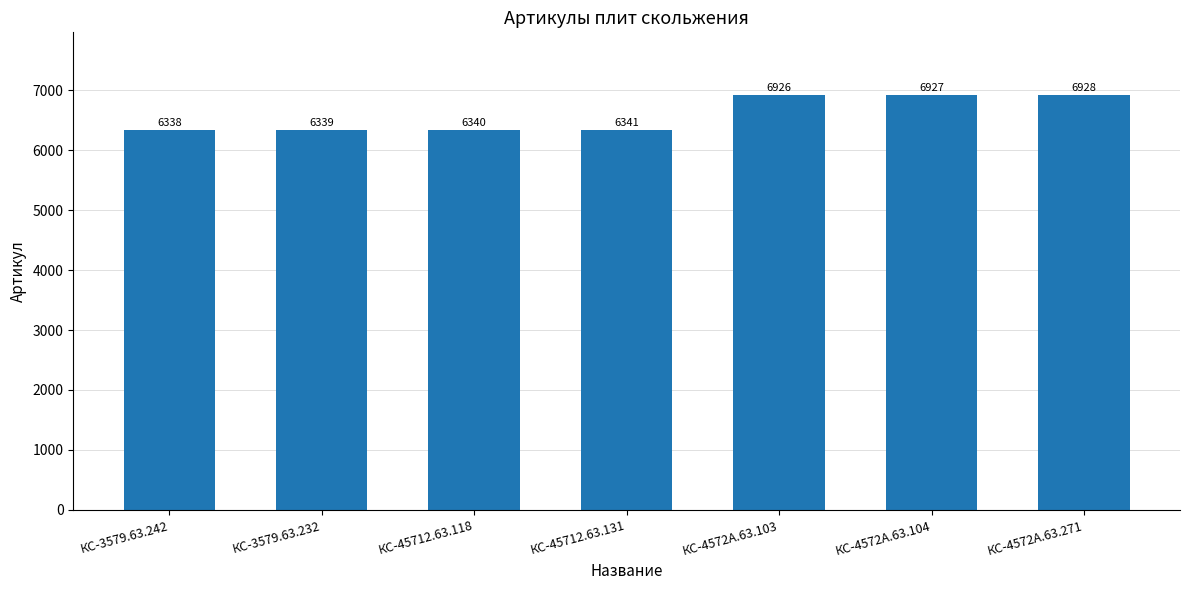

Rank the categories by value from highest to lowest.

КС-4572А.63.271, КС-4572А.63.104, КС-4572А.63.103, КС-45712.63.131, КС-45712.63.118, КС-3579.63.232, КС-3579.63.242